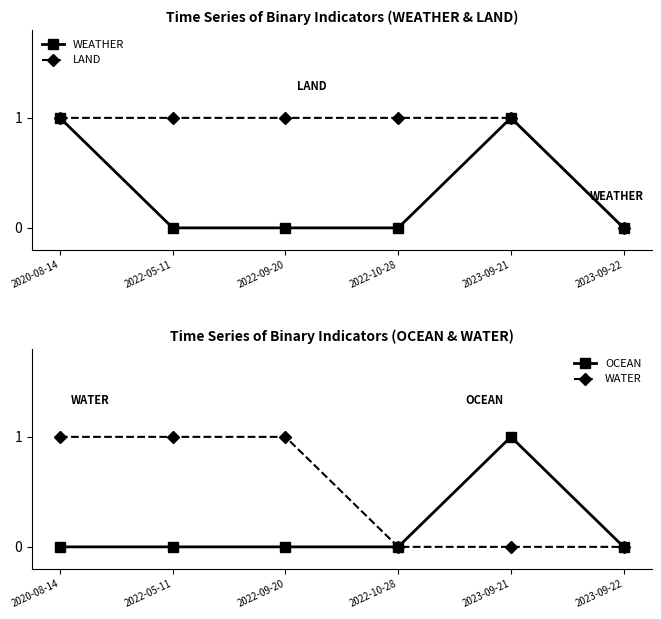

Which has a higher value, 2020-08-14 or 2022-09-20?

2020-08-14